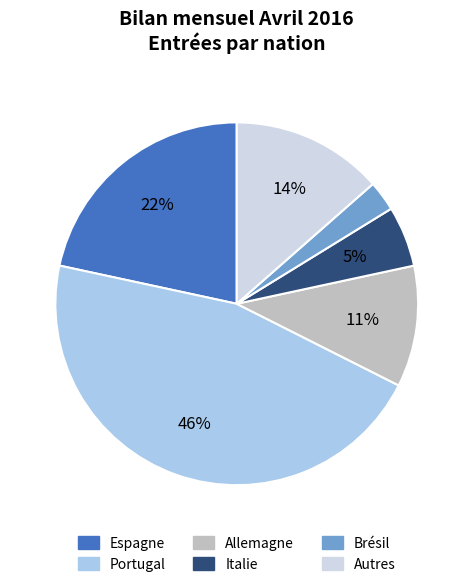

Approximately how many times larger is the value at Brésil compared to Portugal?

0.1